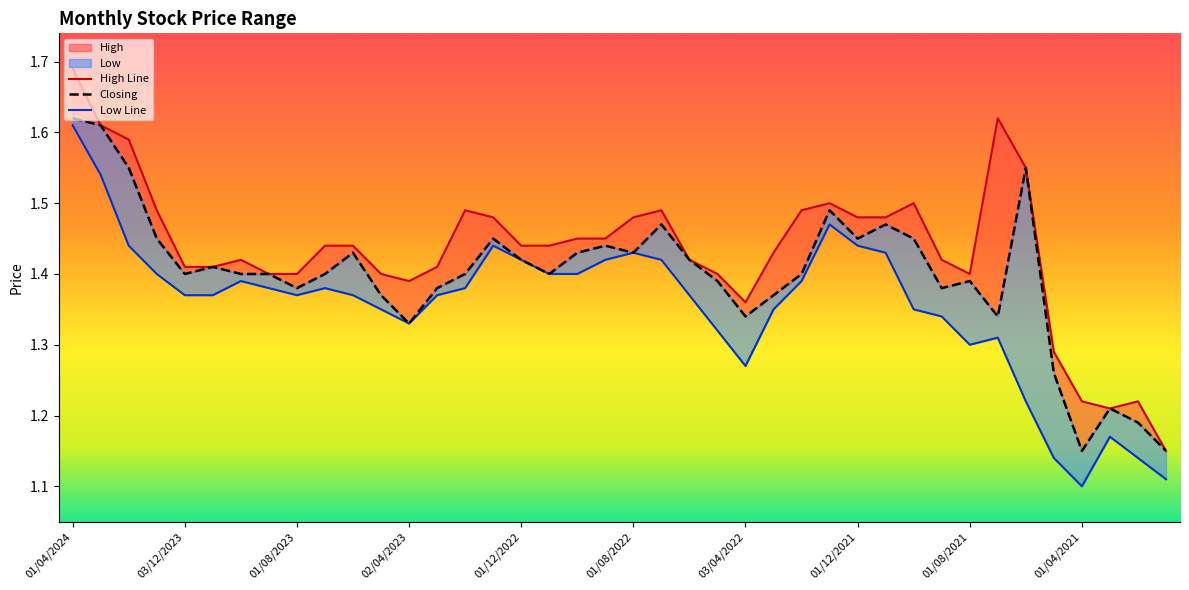

At how many categories does at least one series exceed 1?

40